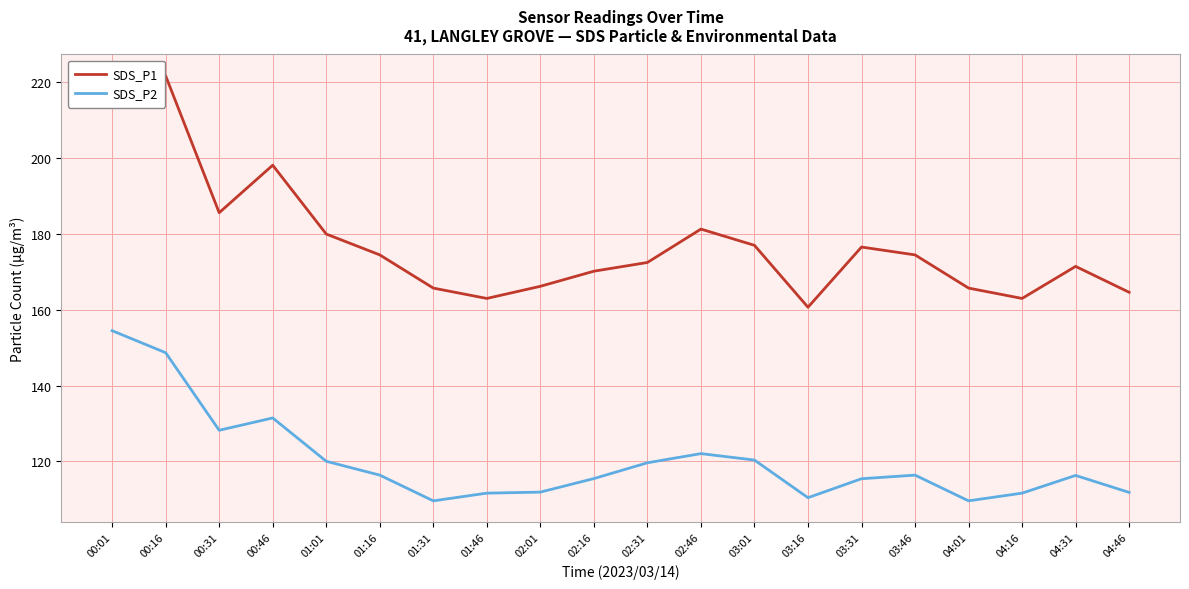

At which label is SDS_P2 closest to 132?

00:46